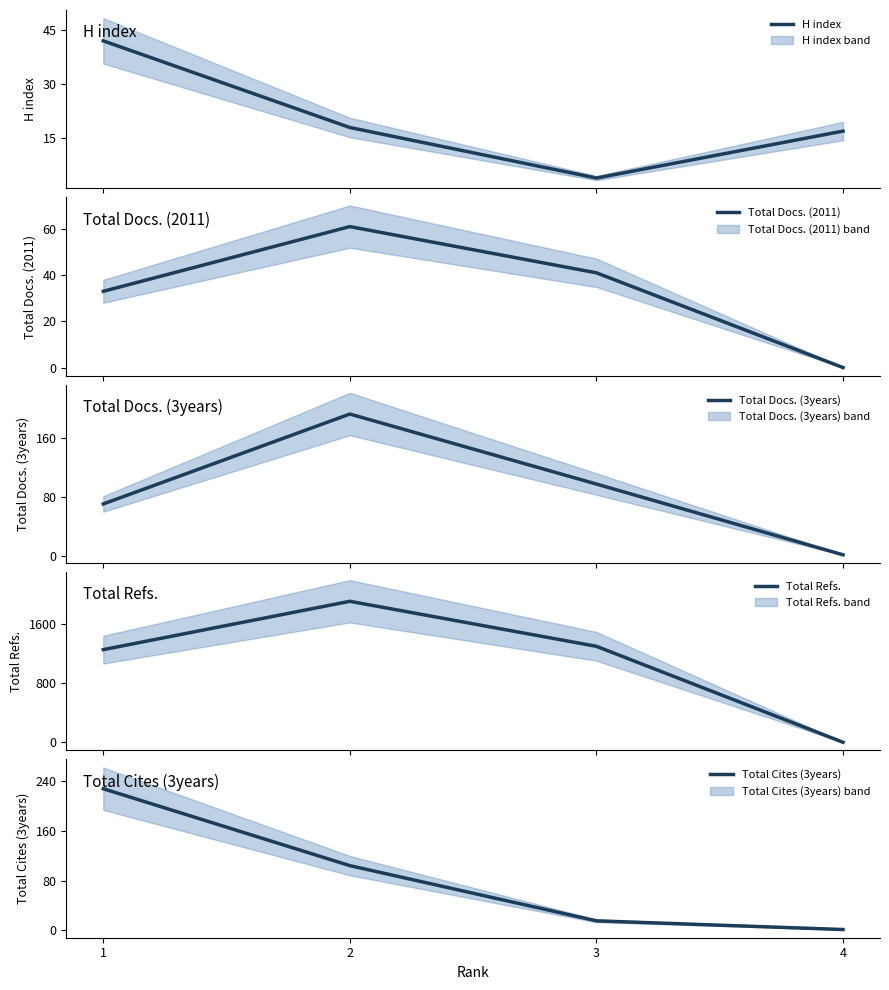

Which has a higher value, 4 or 2?

2